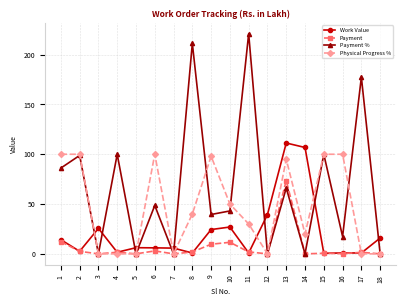

Rank the series by their average value, from lowest to highest.

Payment, Work Value, Physical Progress %, Payment %